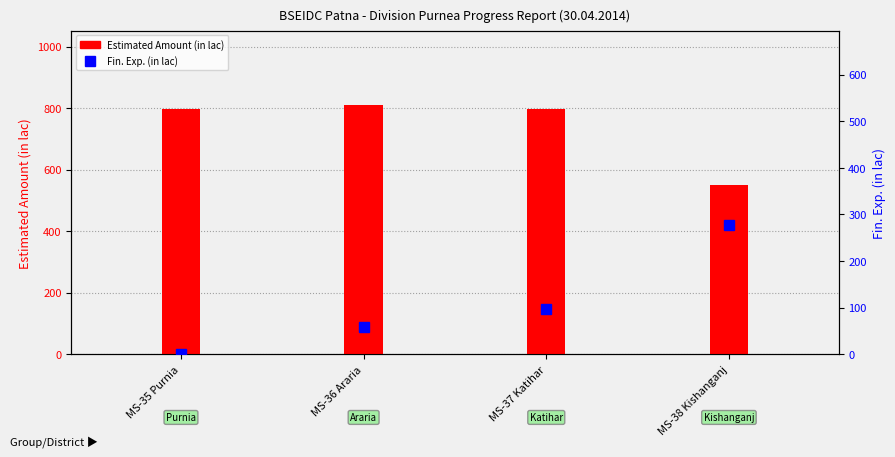

Rank the categories by Estimated Amount (in lac) value from highest to lowest.

MS-36 Araria, MS-35 Purnia, MS-37 Katihar, MS-38 Kishanganj